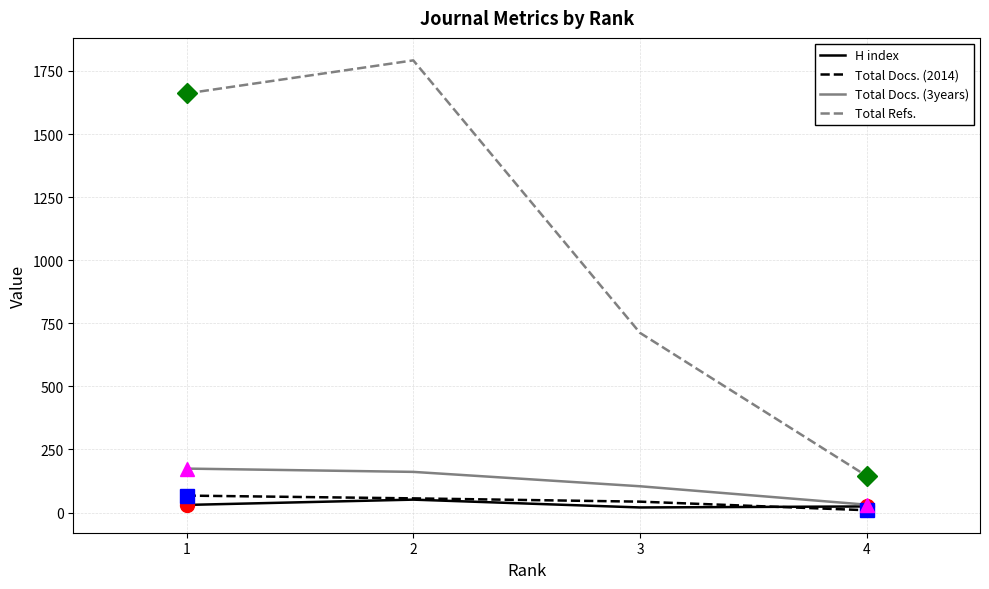

What is the maximum value shown in the chart?

1792